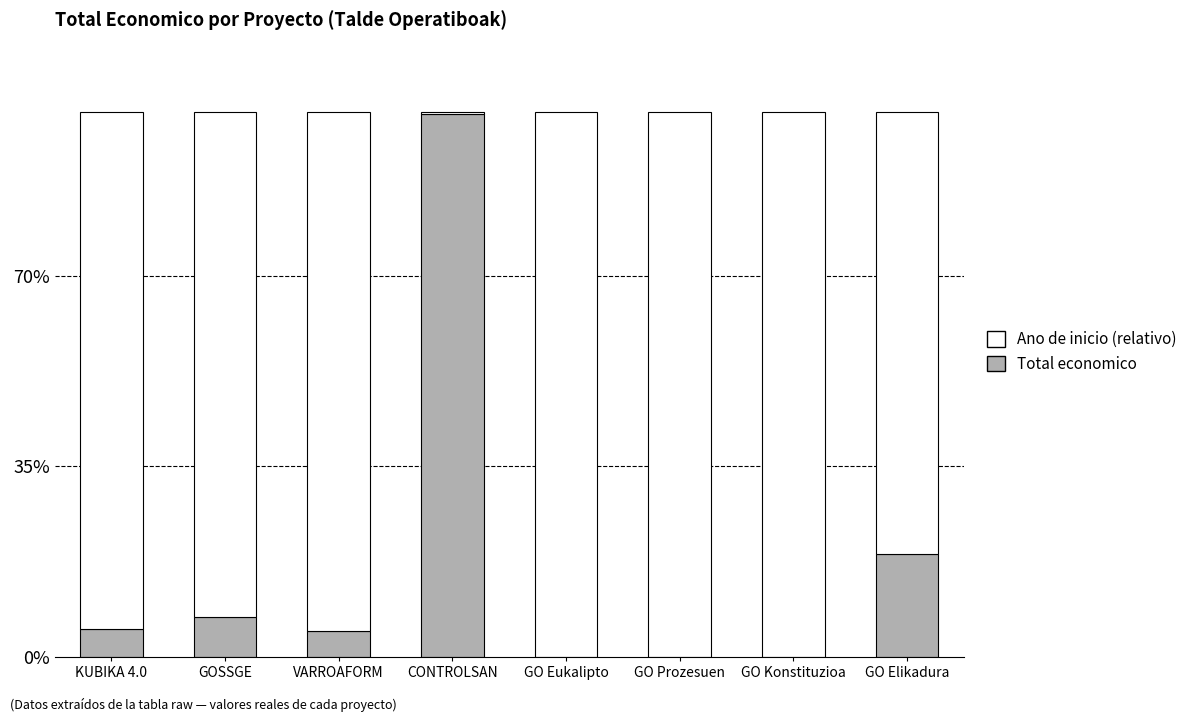

The value of Ano de inicio (relativo) at GO Prozesuen is 1.0. True or false?

True